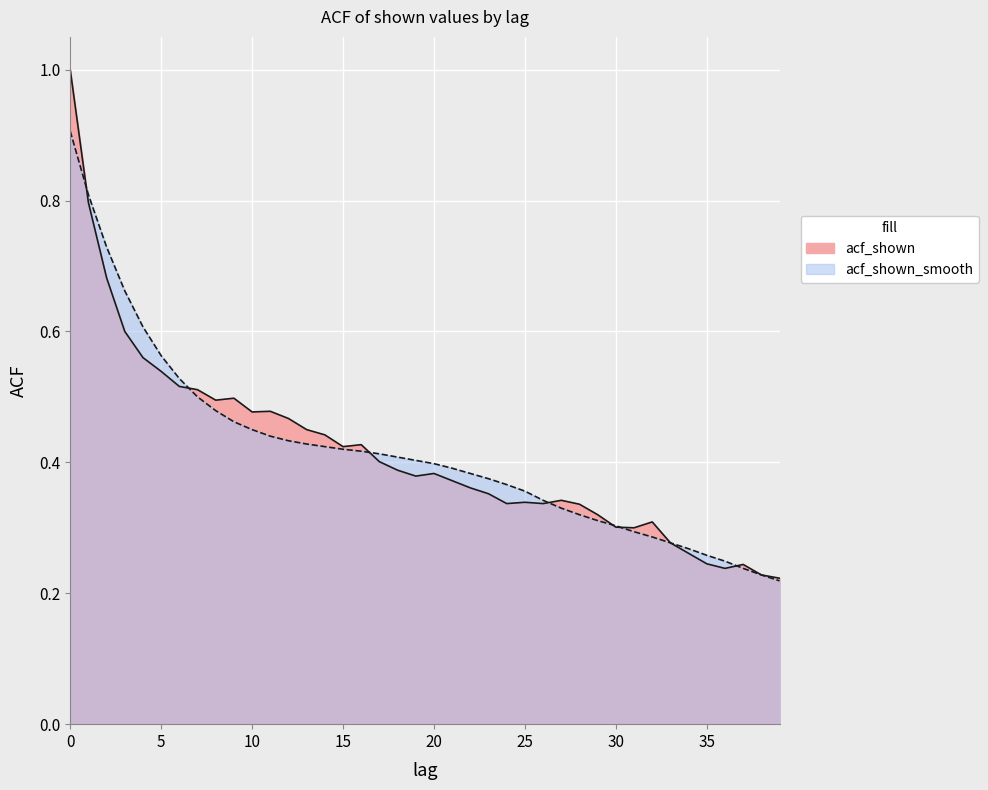

Which series has the widest spread of values?

acf_shown